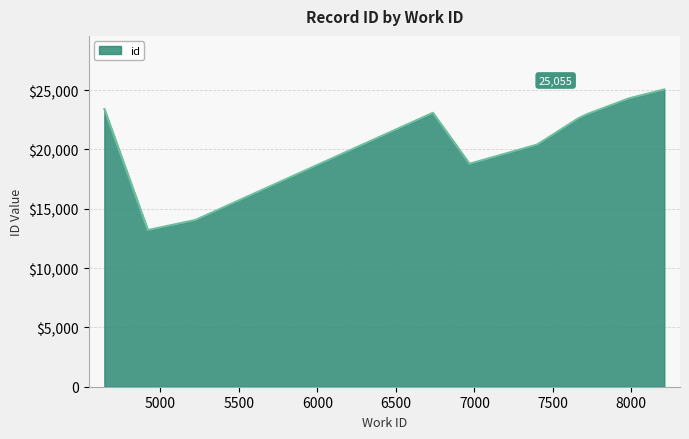

Which label corresponds to the smallest value in the chart?

4920